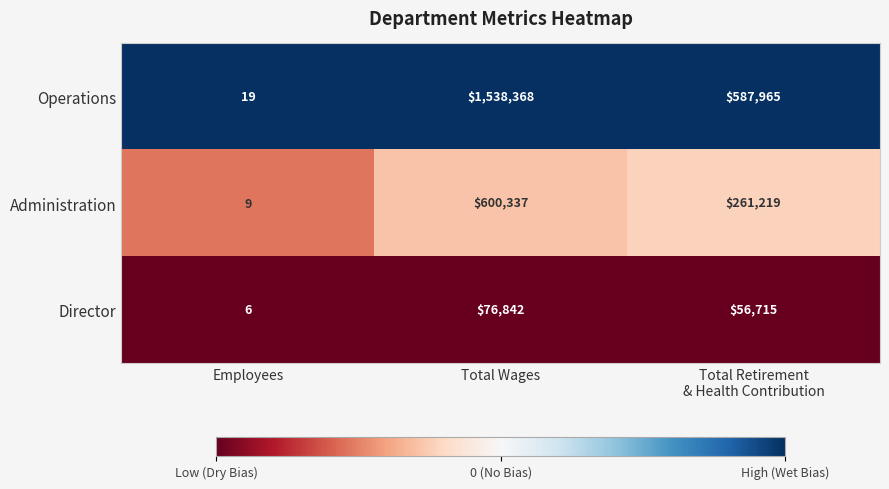

The Administration series shows 9 at Employees. True or false?

True